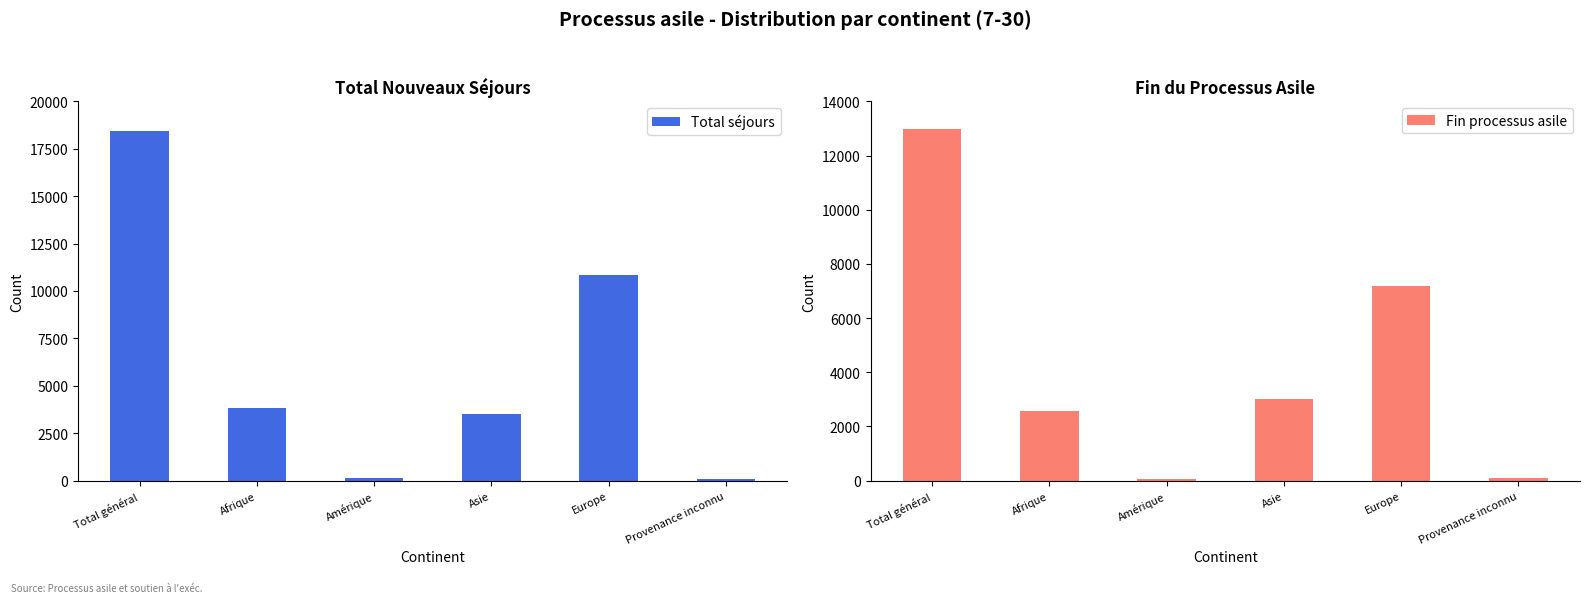

At which category is the sum across all series the highest?

Total général